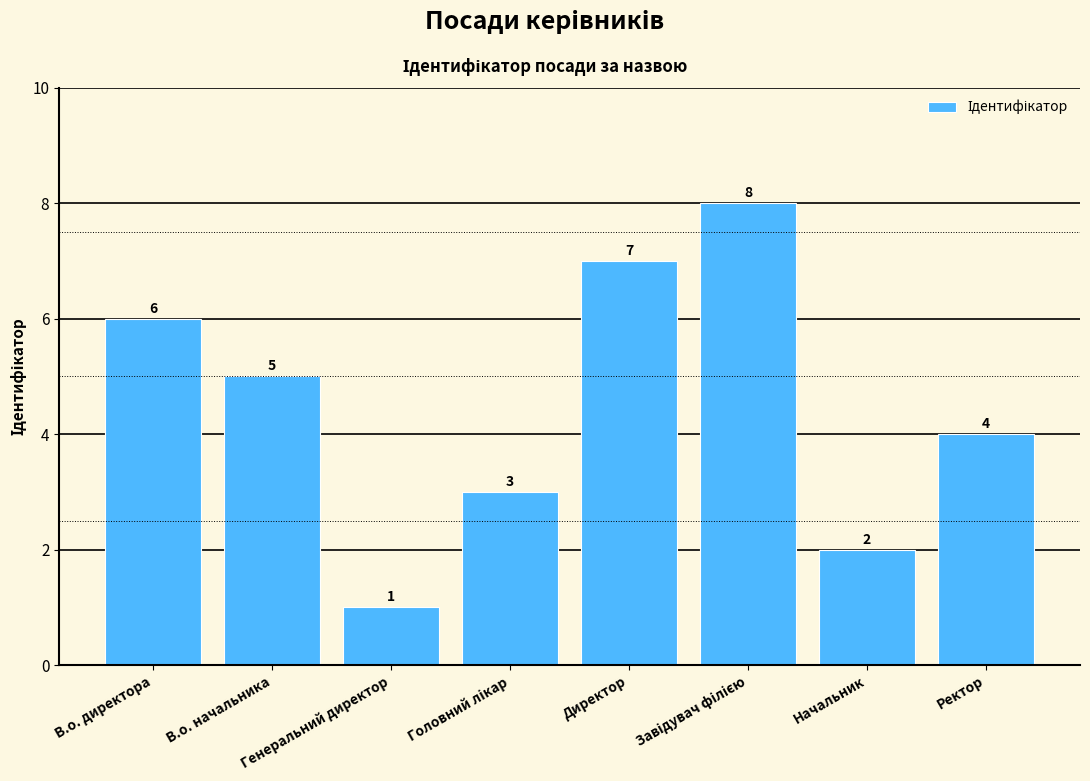

What is the maximum value shown in the chart?

8